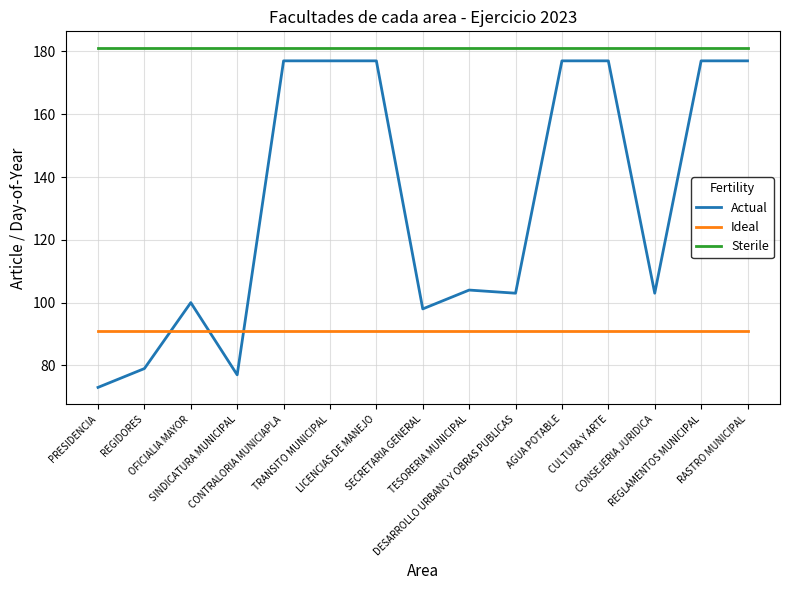

True or false: Sterile and Ideal cross at least once.

False